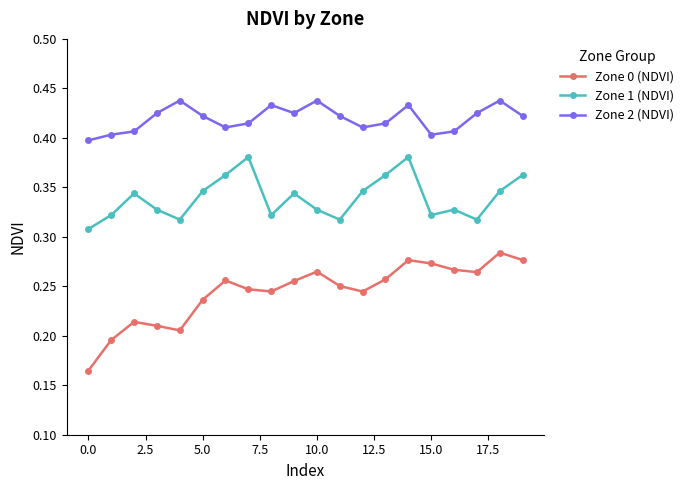

True or false: Zone 0 (NDVI) and Zone 2 (NDVI) intersect in this chart.

False